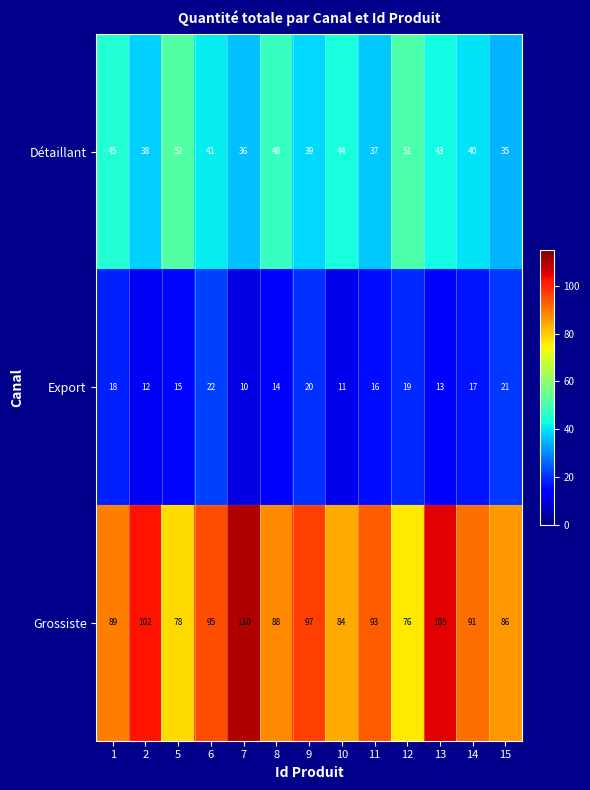

Which series has the largest range (max minus min)?

Grossiste